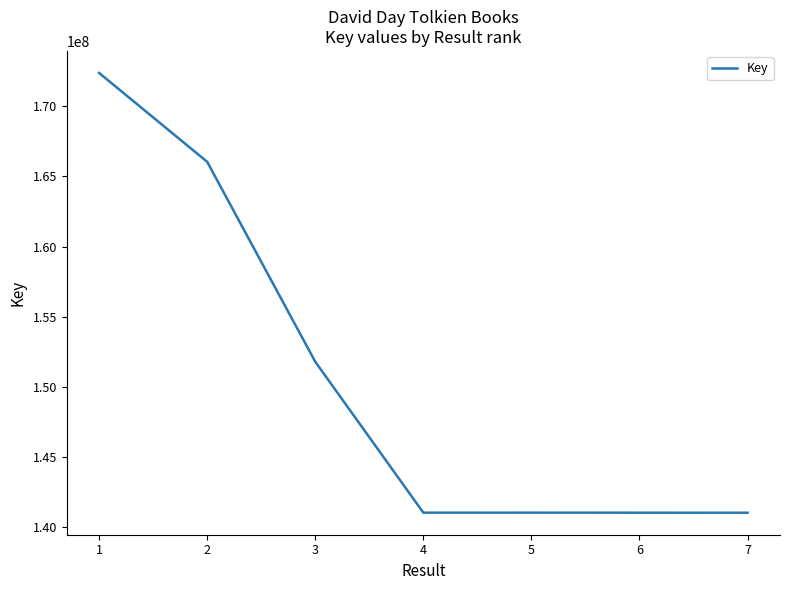

True or false: there are more than 1 points higher than both neighbors.

False